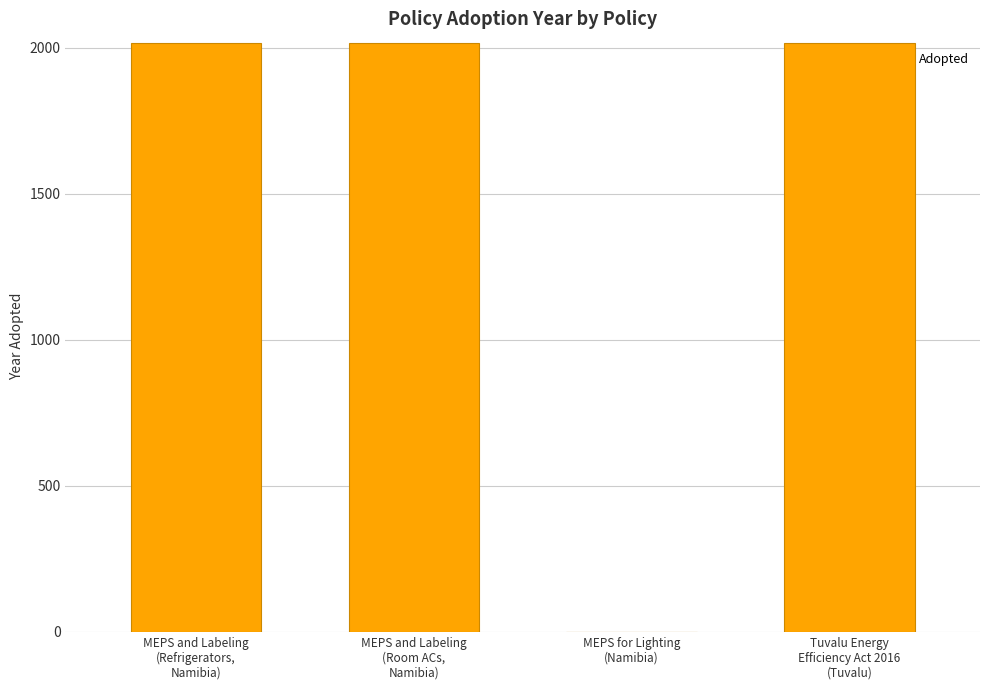

The value at MEPS and Labeling
(Room ACs,
Namibia) is 3547. True or false?

False